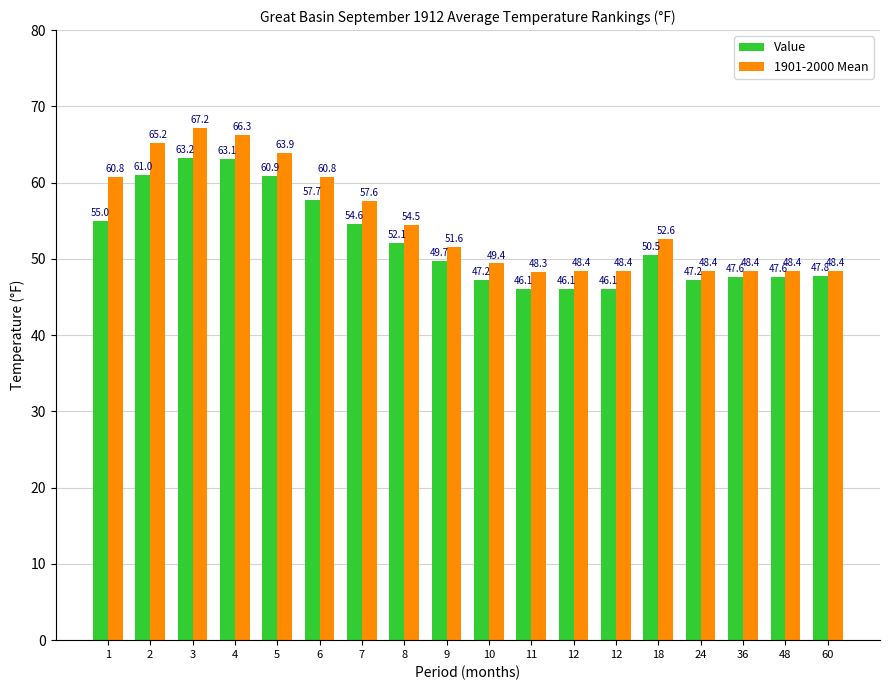

Does the chart contain stacked bars?

No